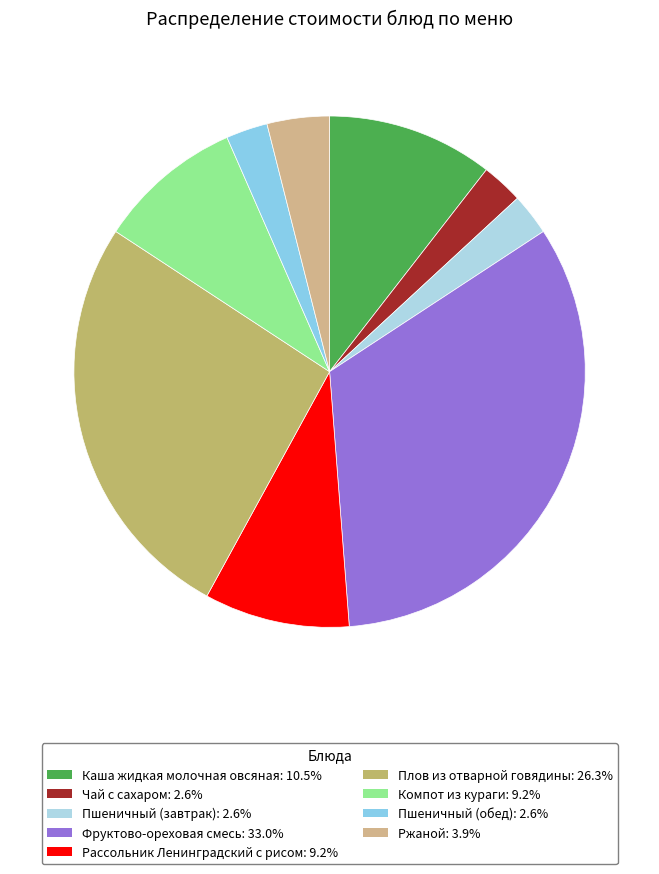

How many slices are in this pie chart?

9